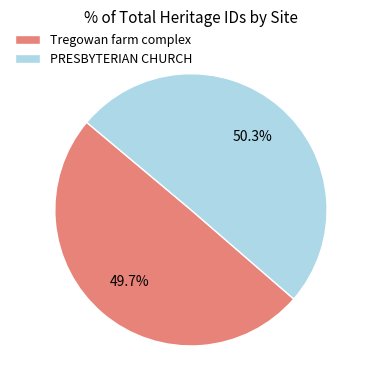

What percentage is NOT represented by Tregowan farm complex?

50.3%